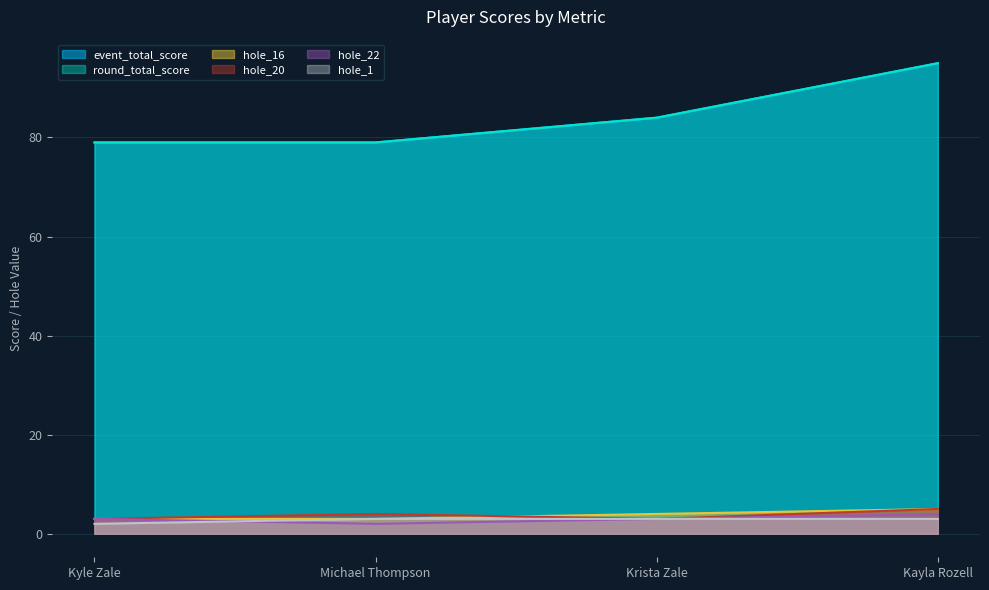

How many distinct data groups are displayed?

6